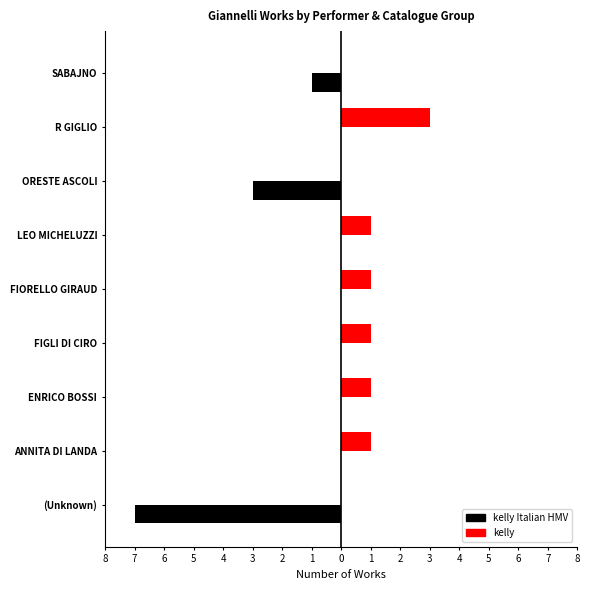

What are all the series names shown in the legend?

kelly Italian HMV, kelly